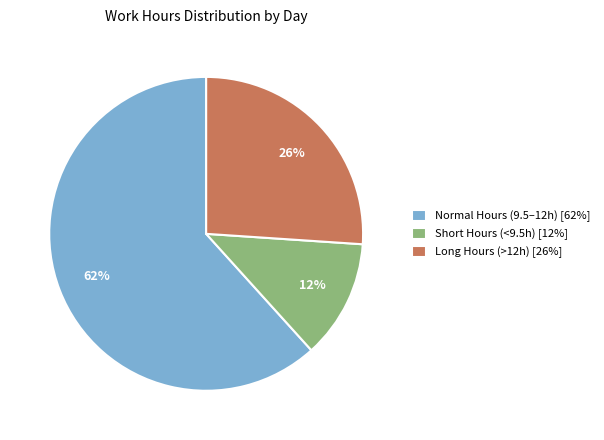

Combined, do Short Hours (<9.5h) [12%] and Normal Hours (9.5–12h) [62%] account for over 50%?

Yes